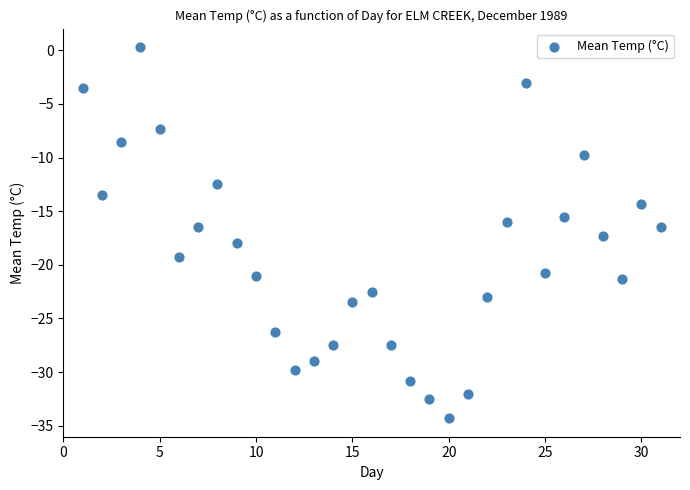

What is the range of Y values (max minus min)?

34.6